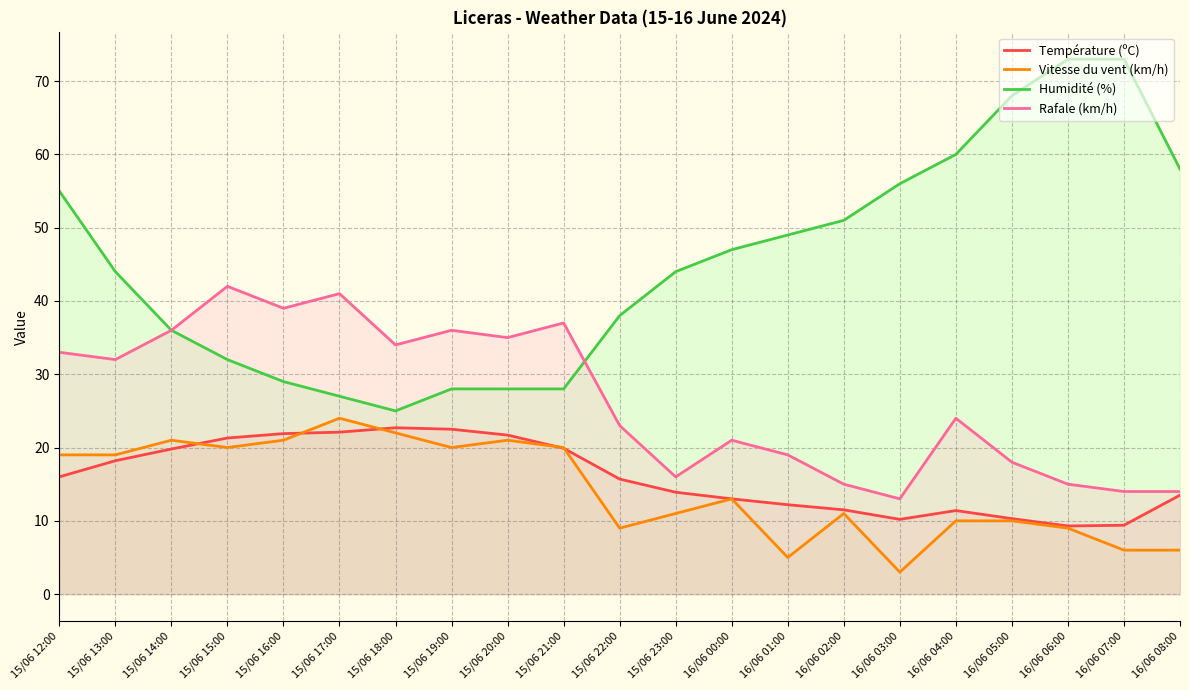

What is the difference between the Rafale (km/h) values at 16/06 05:00 and 16/06 03:00?

5.0